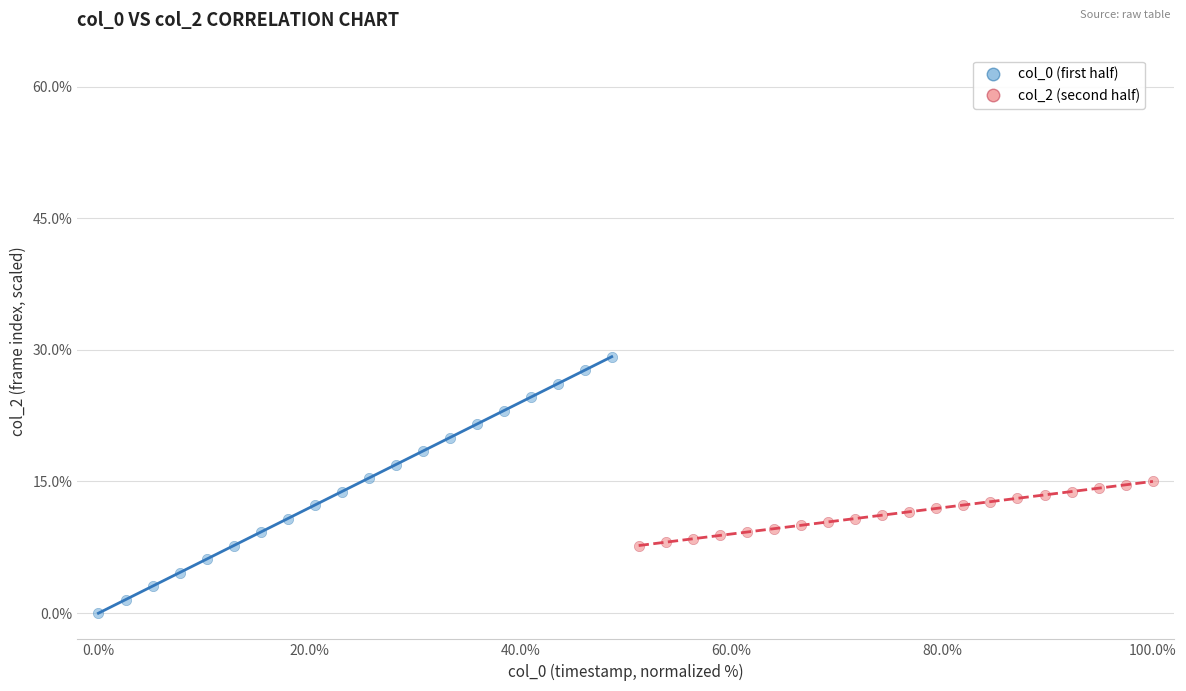

What are all the series names shown in the legend?

col_0 (first half), col_2 (second half)